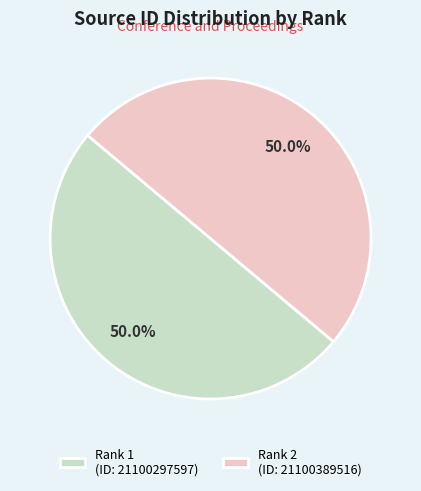

Approximately how many times larger is the value at Rank 1 (ID: 21100297597) compared to Rank 2 (ID: 21100389516)?

1.0